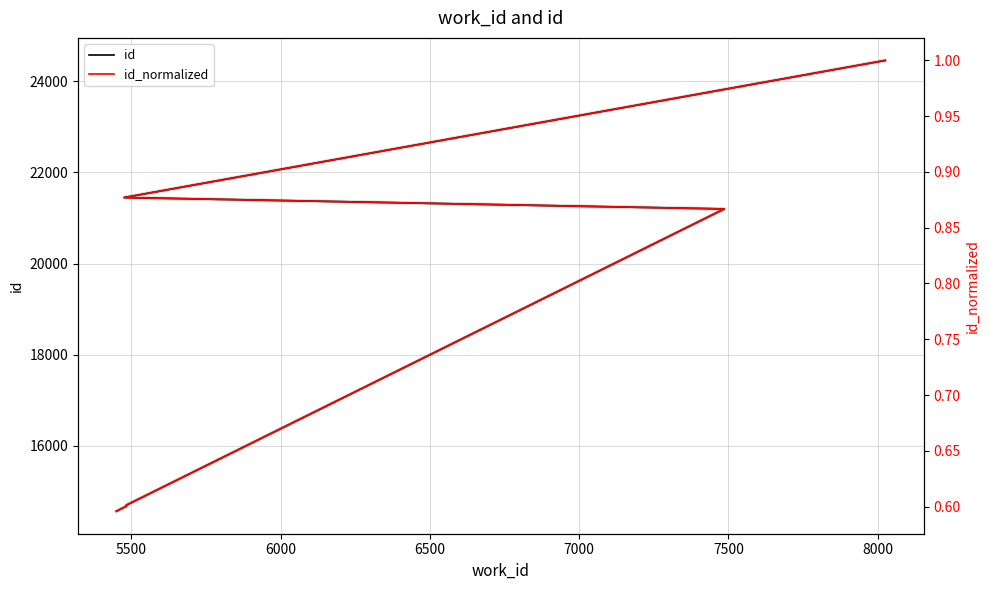

What is the minimum value shown in the chart?

0.6